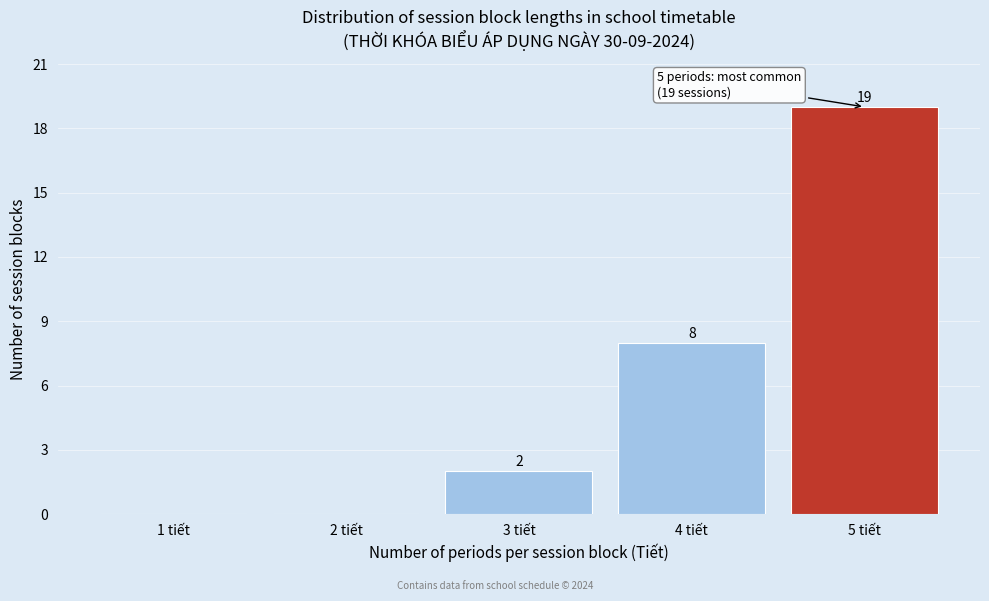

Which range on the x-axis has the tallest bar?

4.5 to 5.5